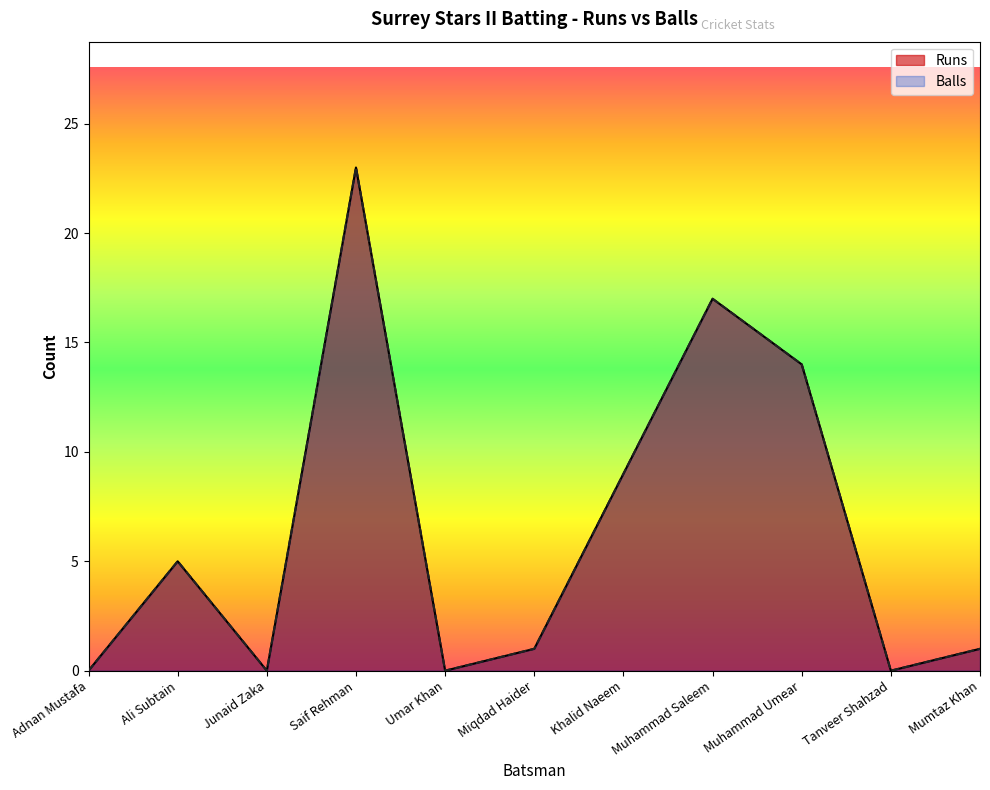

True or false: Balls and Runs cross at least once.

False